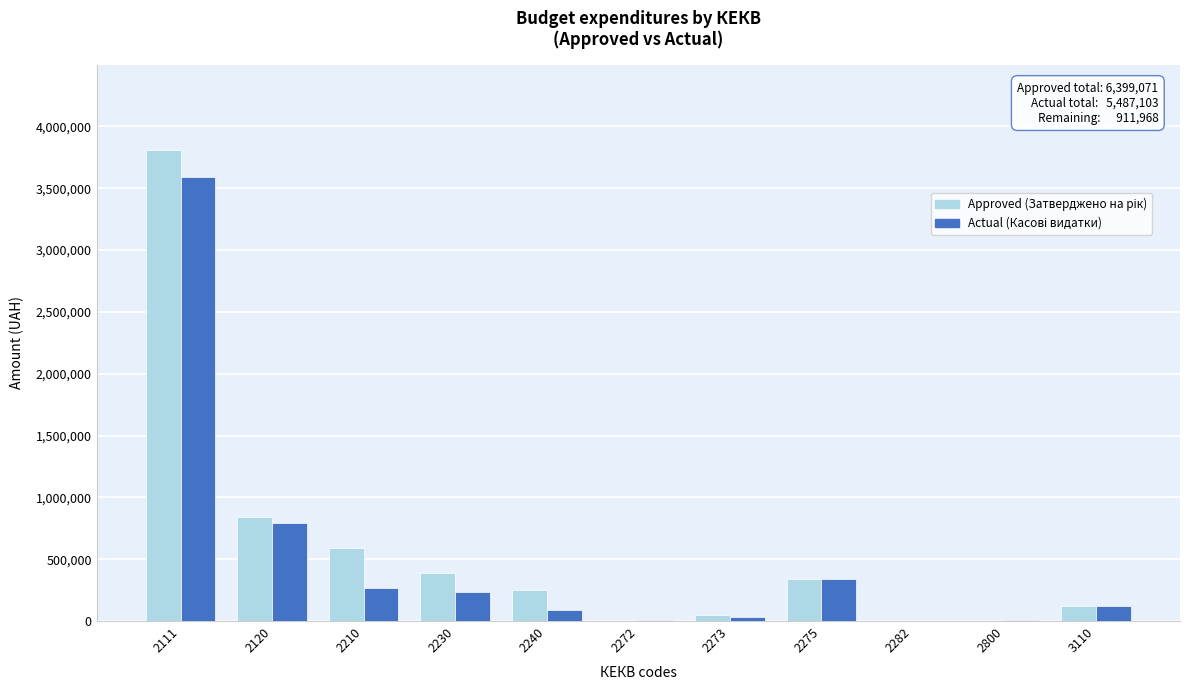

What is the maximum value shown in the chart?

3811600.0